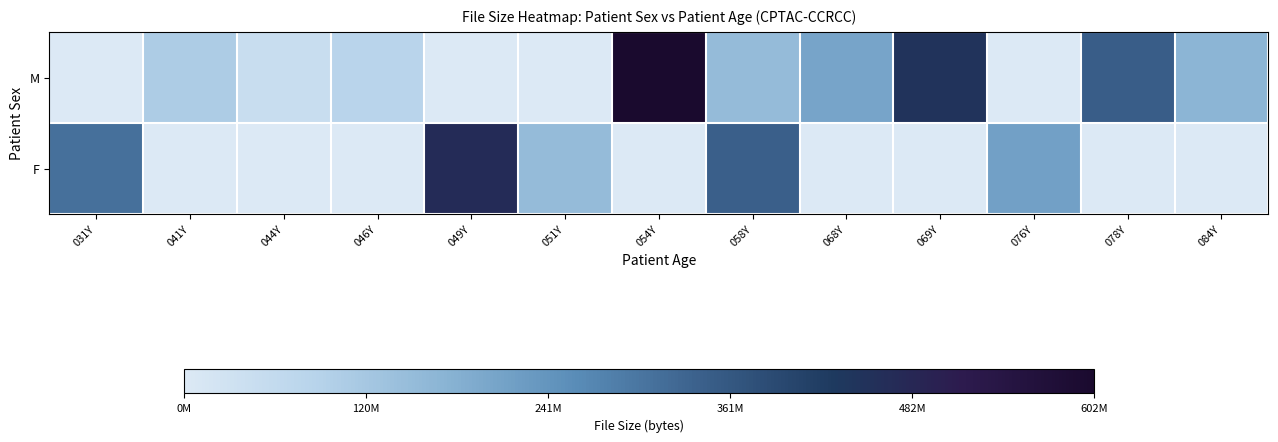

At which category is the sum across all series the highest?

054Y